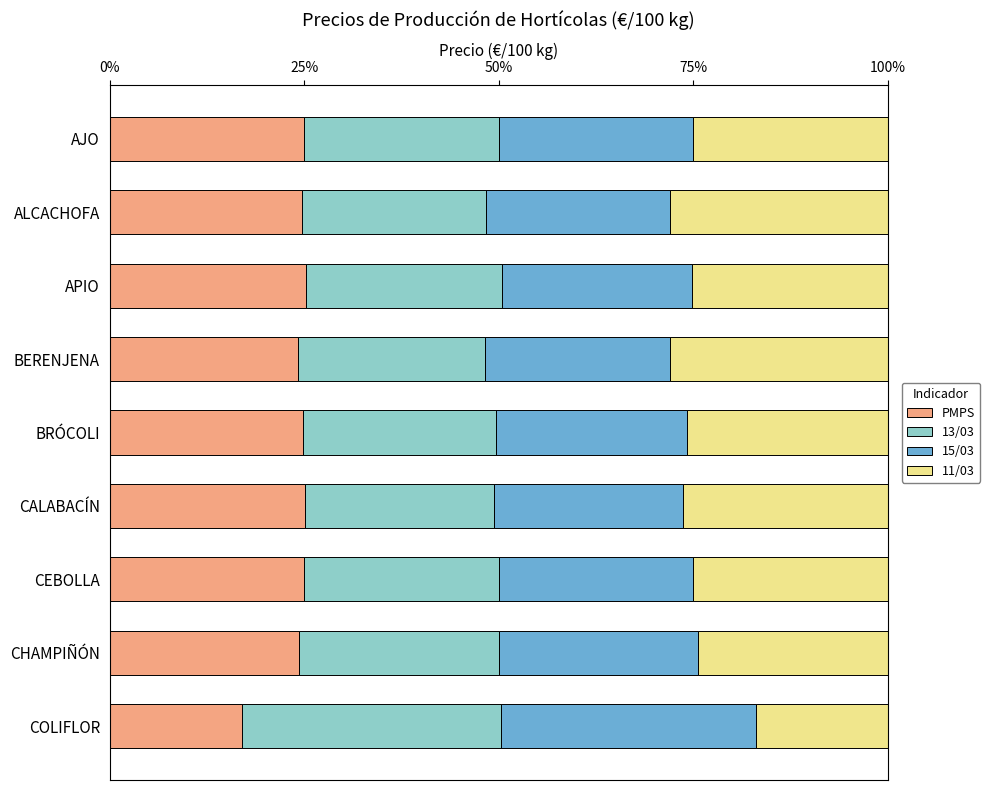

What is the maximum value for PMPS?

25.2